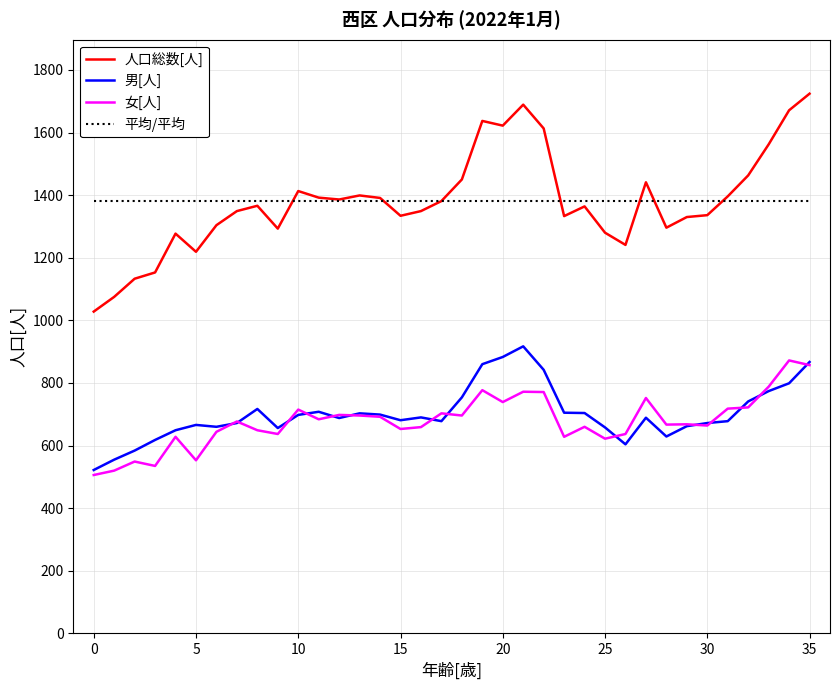

True or false: 女[人] and 人口総数[人] intersect in this chart.

False